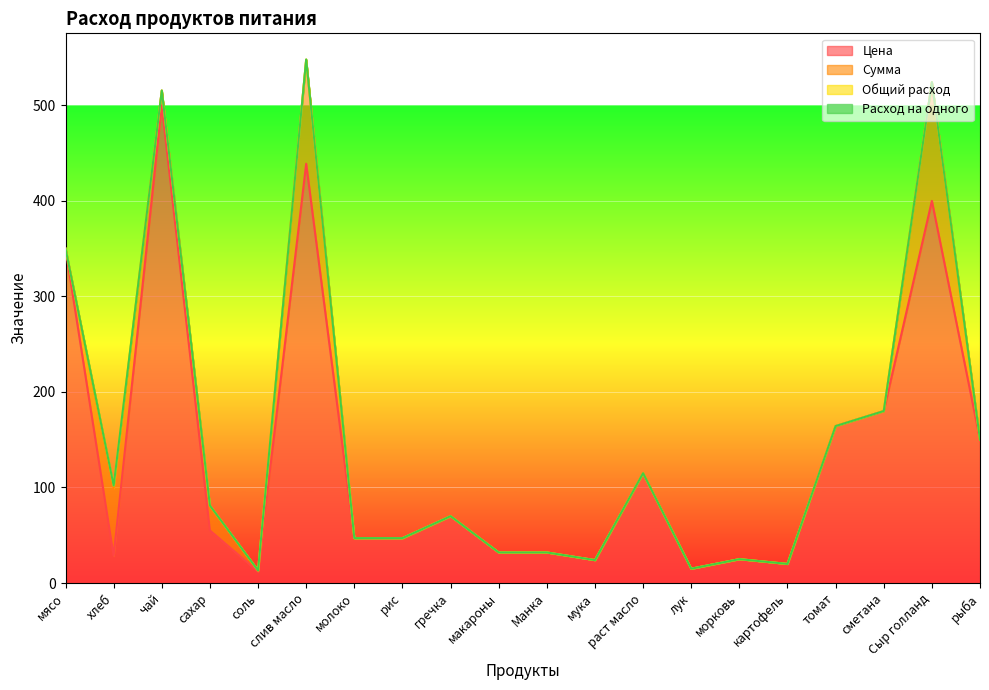

What are all the series names shown in the legend?

Цена, Сумма, Общий расход, Расход на одного